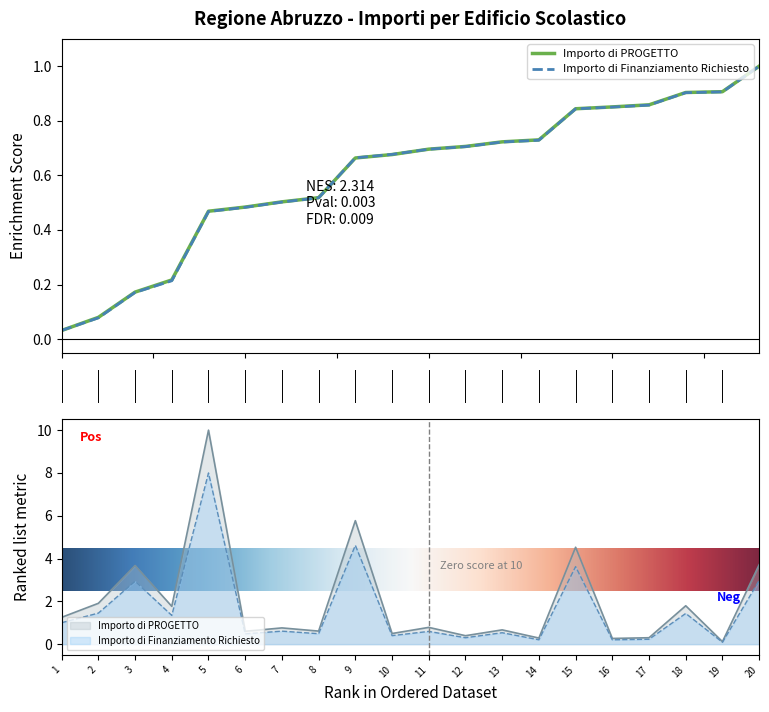

Count the number of data series in this chart.

2